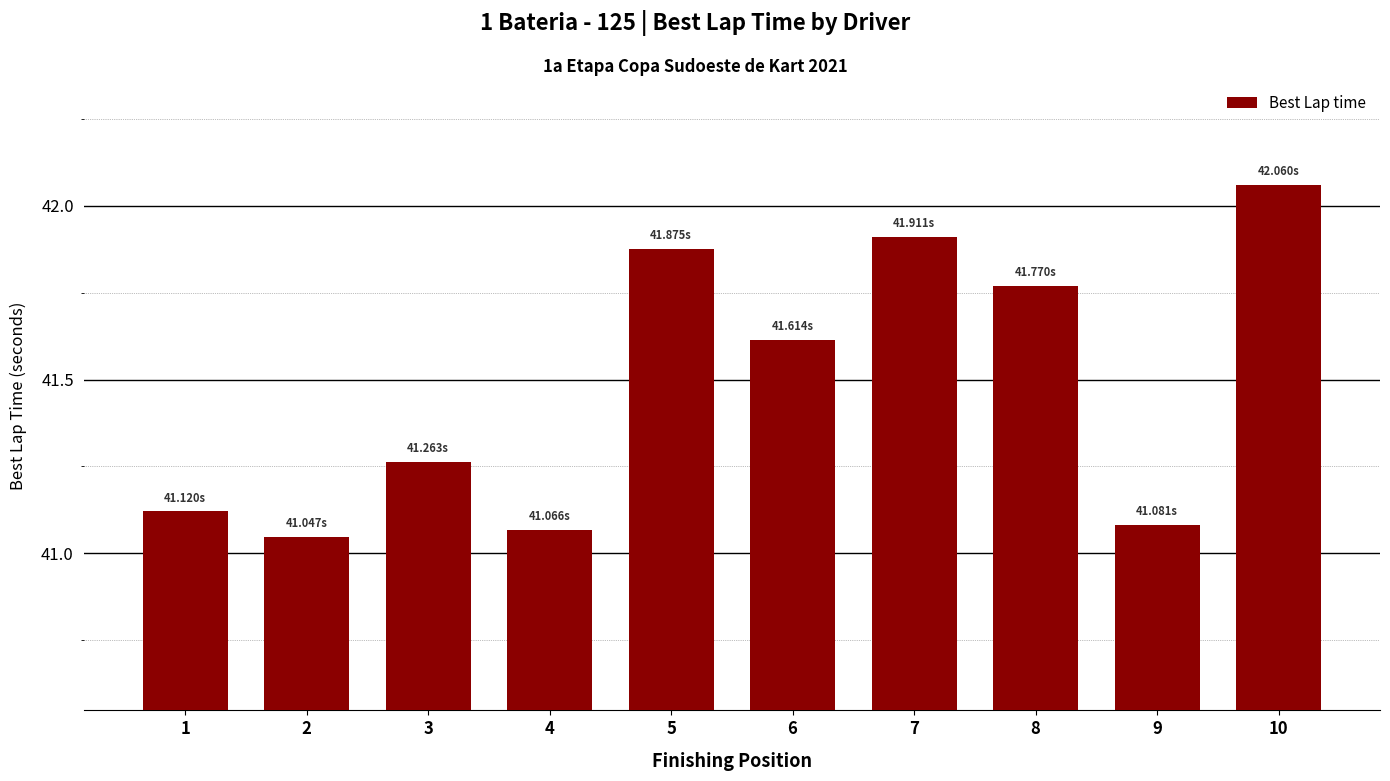

What is the ratio of the value at 3 to the value at 10?

1.0